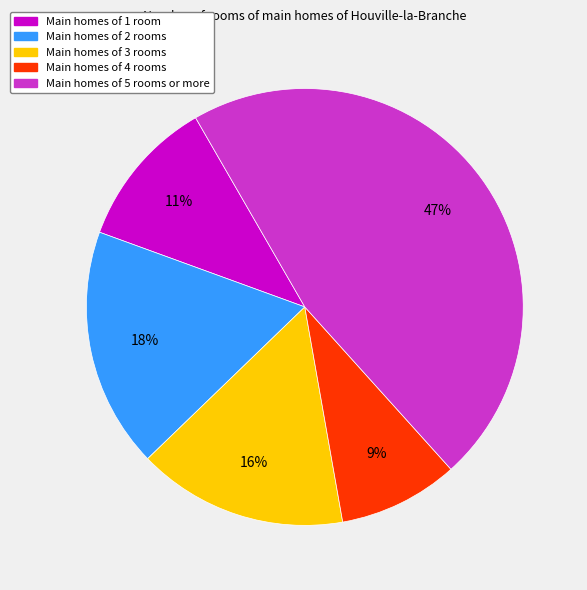

Does any single category account for the majority?

No